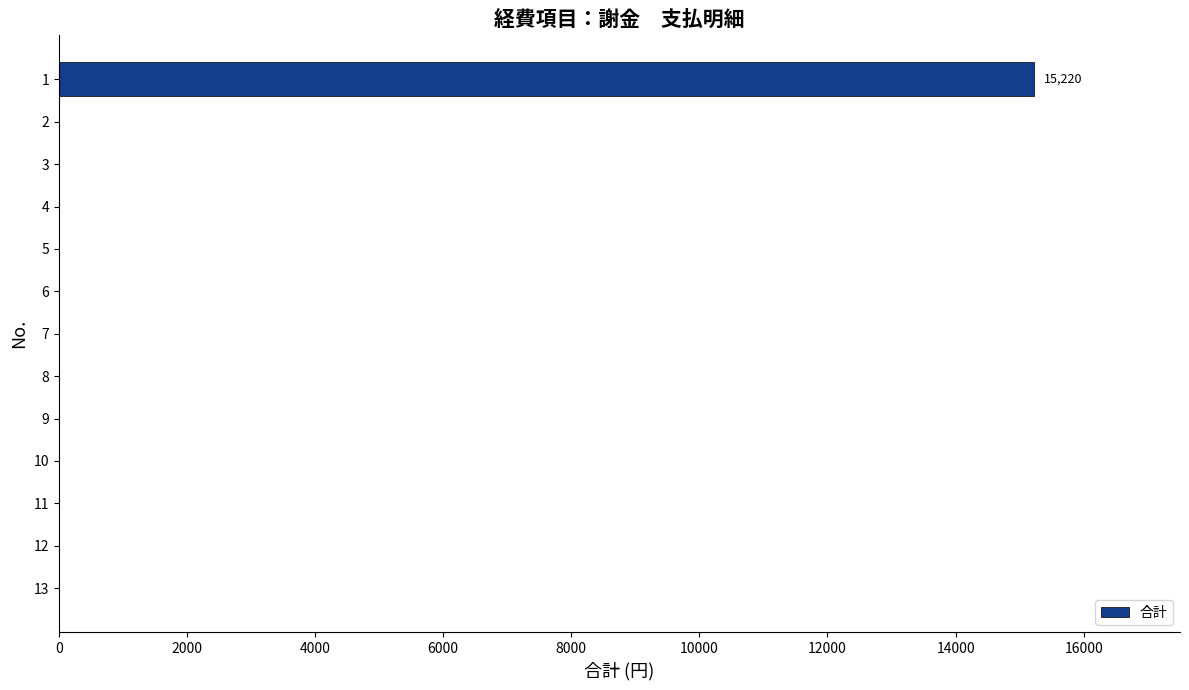

What is the maximum value shown in the chart?

15220